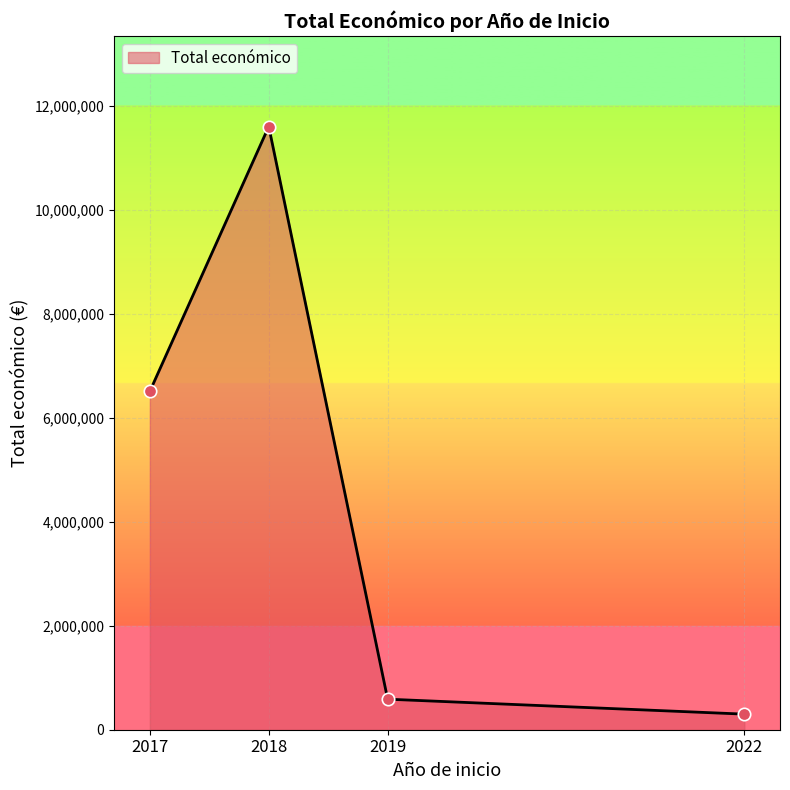

Which has a higher value, 2017 or 2018?

2018